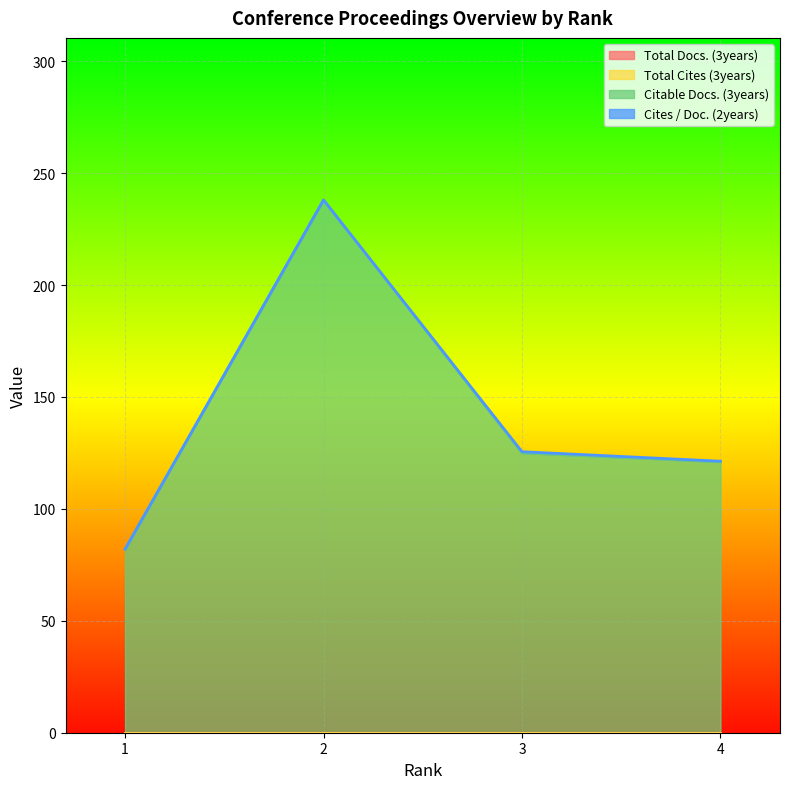

Which series changed the most between 3 and 4?

Citable Docs. (3years)